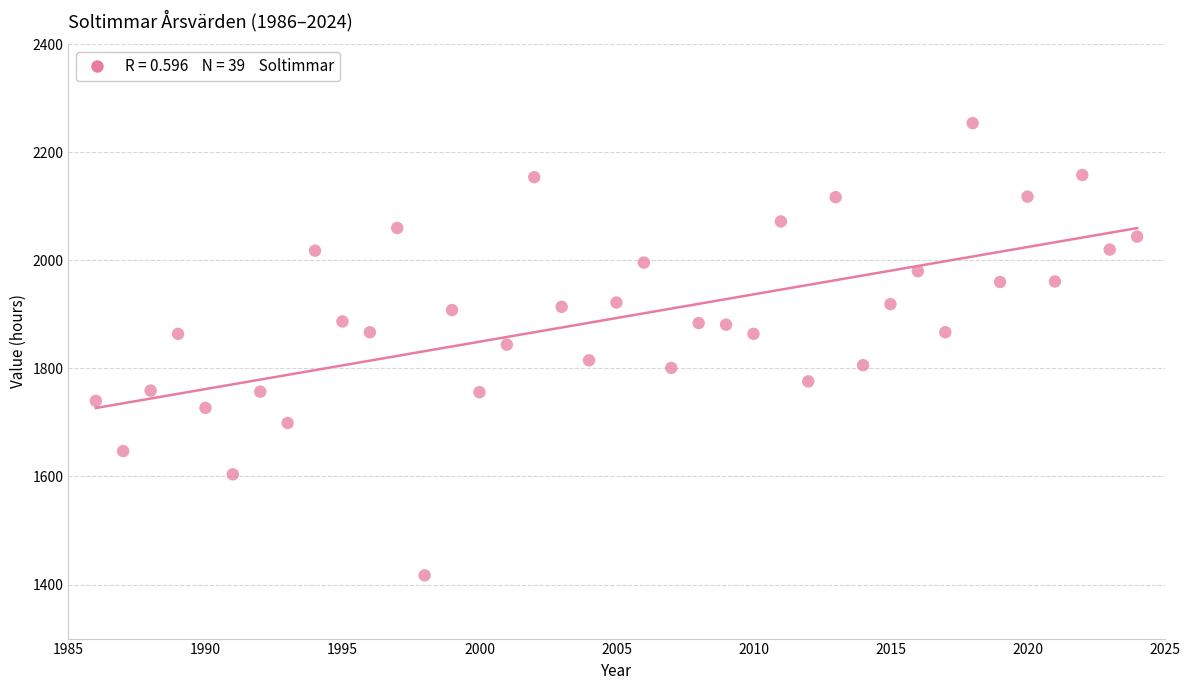

What is the range of X values (max minus min)?

38